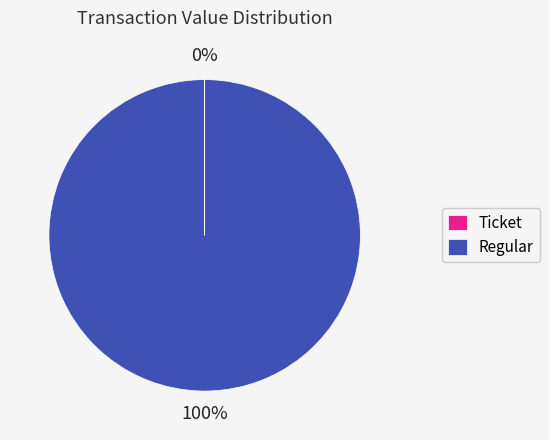

Does any single category account for the majority?

Yes